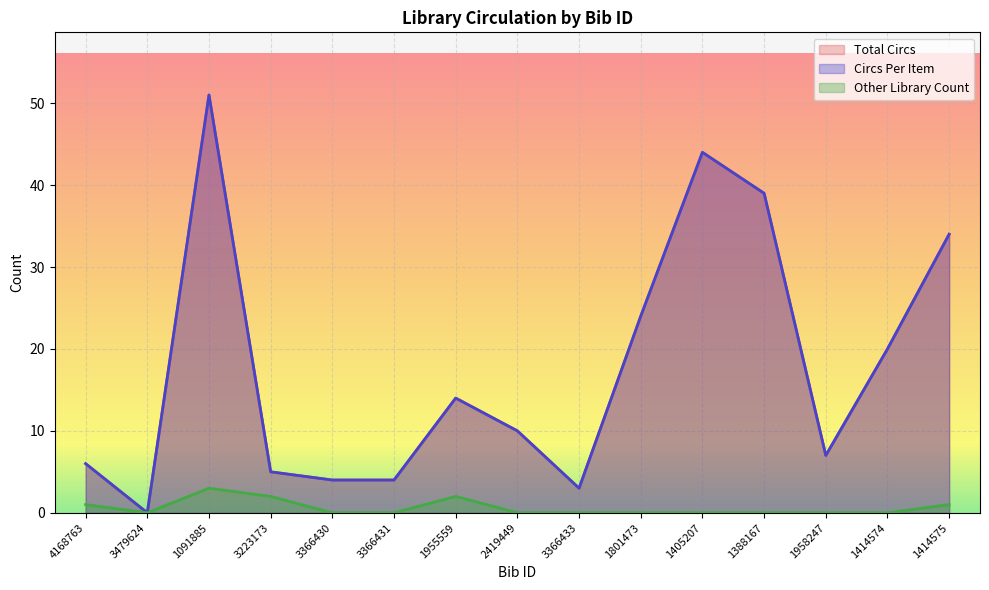

The value of Total Circs at 1958247 is 4. True or false?

False